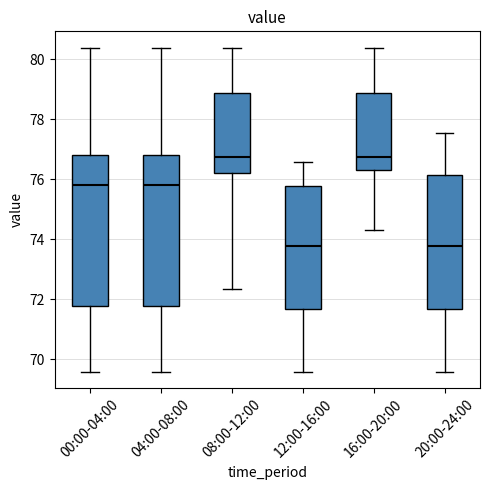

Where is the lower edge of the box for 08:00-12:00 on the y-axis? The values are not printed on the chart, so give them approximately, as read against the axis.

76.2